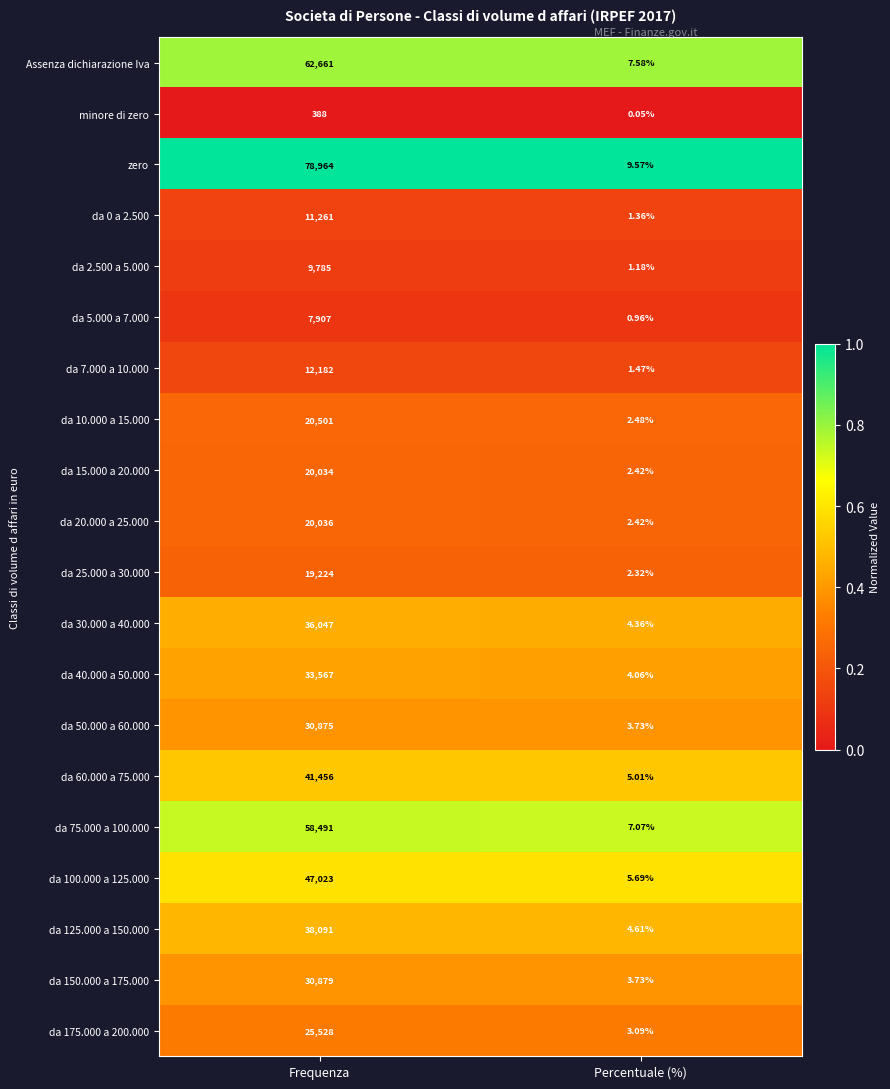

At which category is the sum across all series the highest?

Frequenza